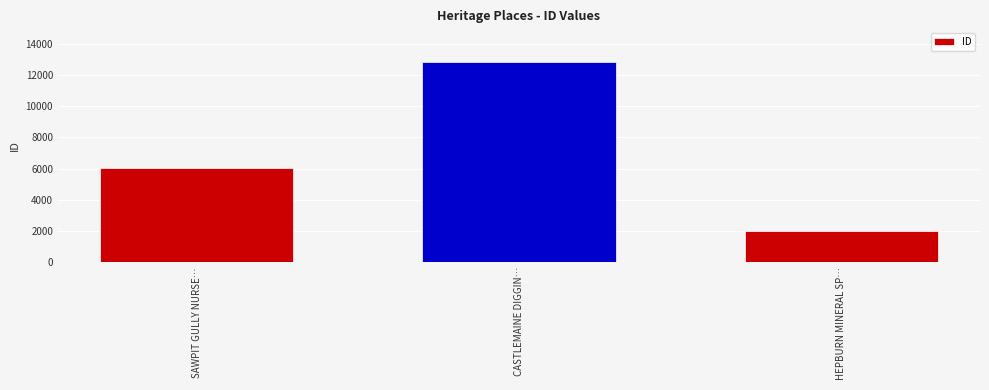

Reading left to right, extract all data points from this chart.

6069	12834	1993